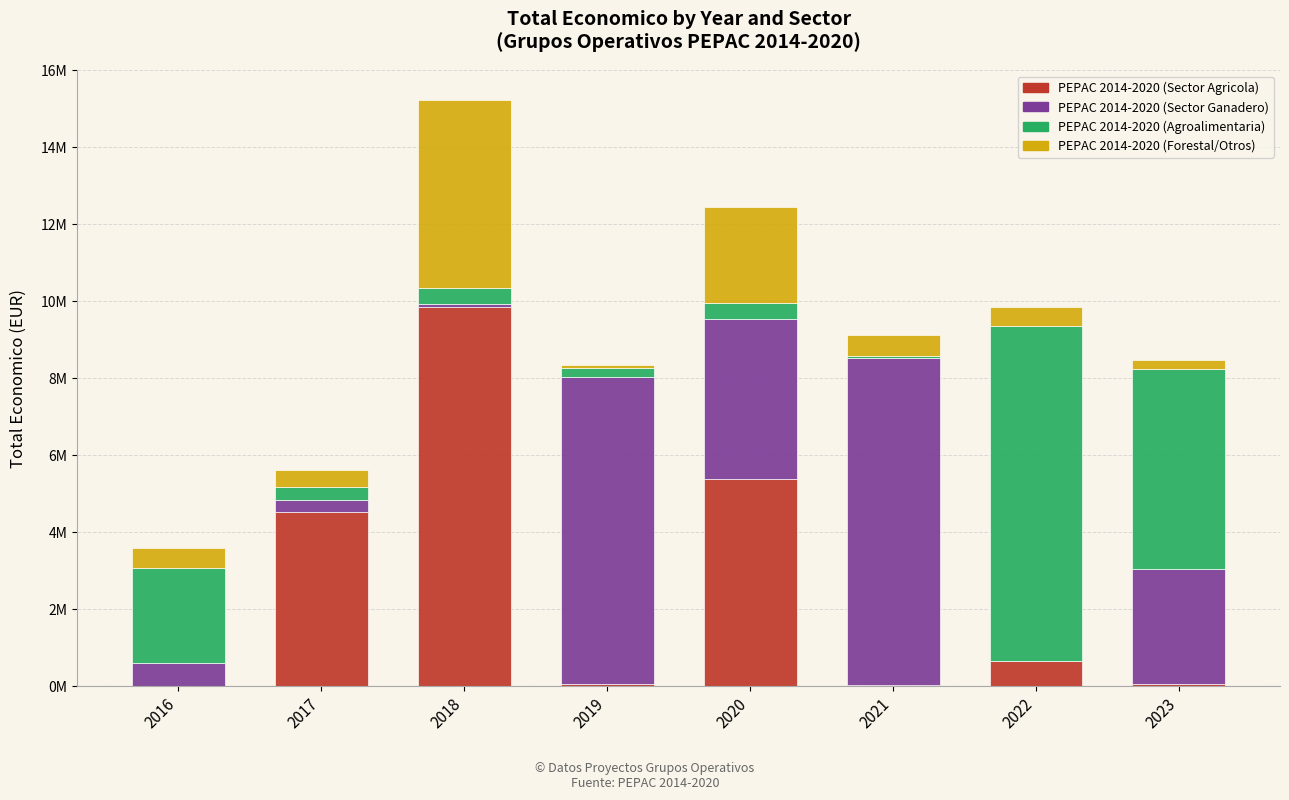

Is it true that PEPAC 2014-2020 (Agroalimentaria) equals 439594 at 2020?

True